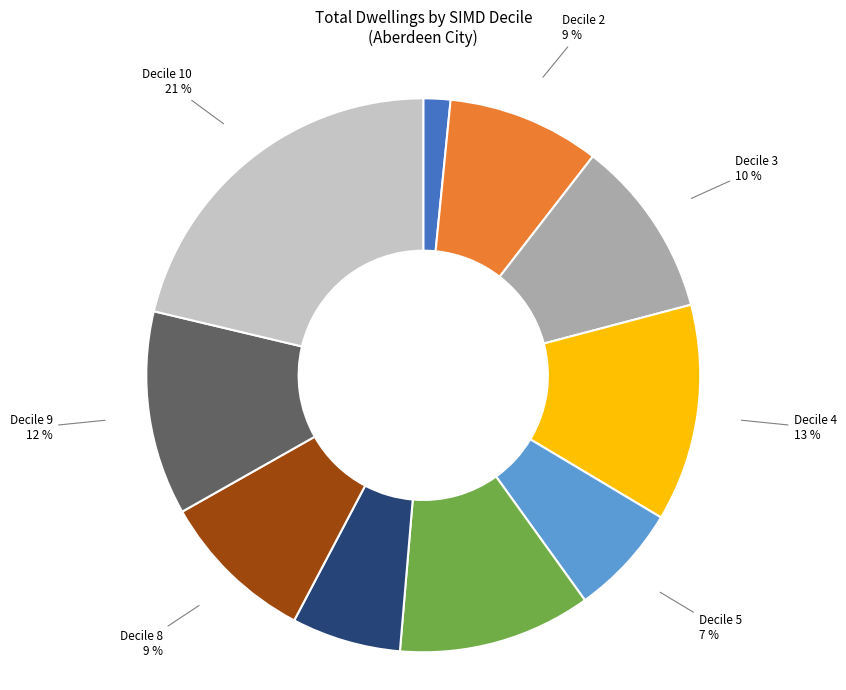

To the nearest percent, what is the combined percentage of Decile 6 and Decile 2?

20%